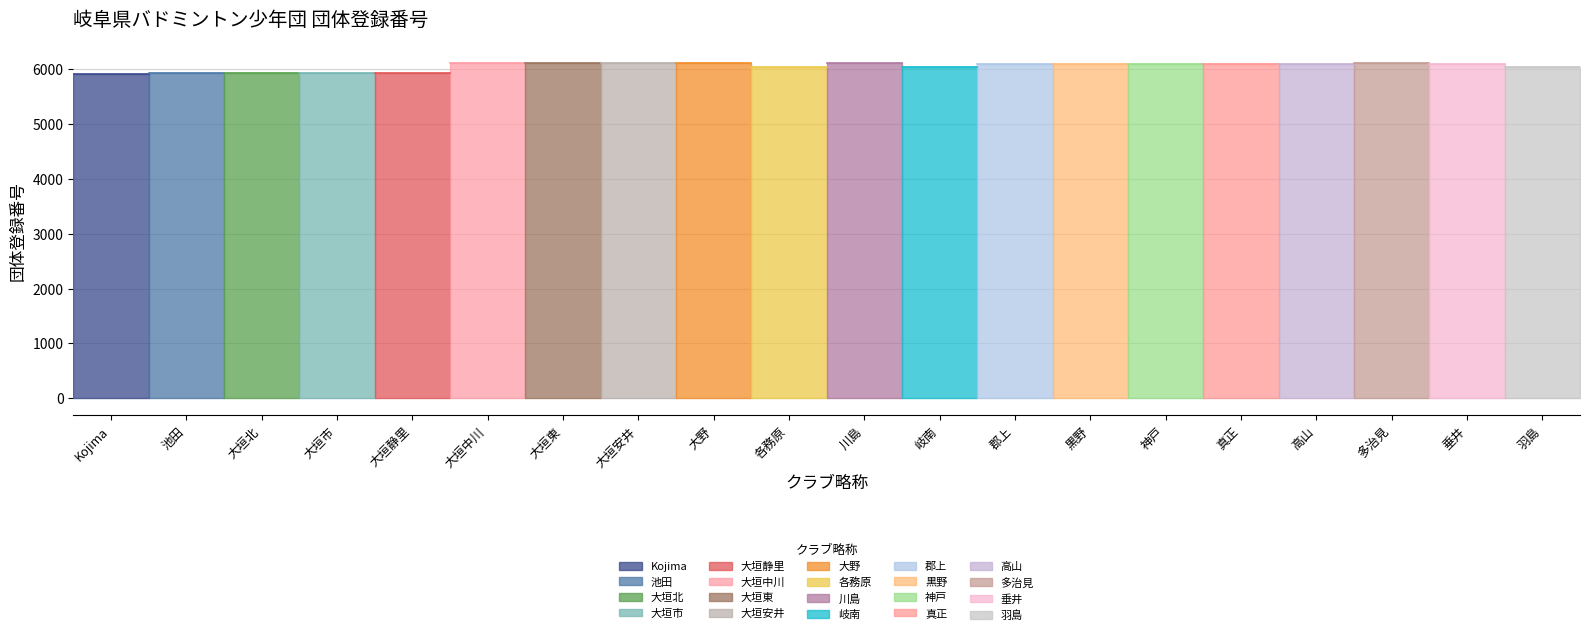

What is the sum of all values?

120989